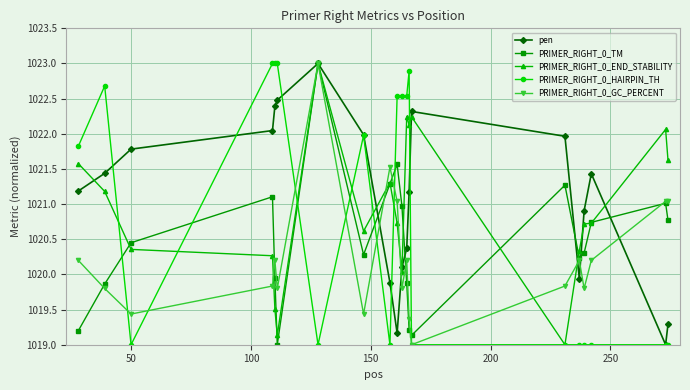

What is the value of the PRIMER_RIGHT_0_TM point at the 16th from the left?

1020.2